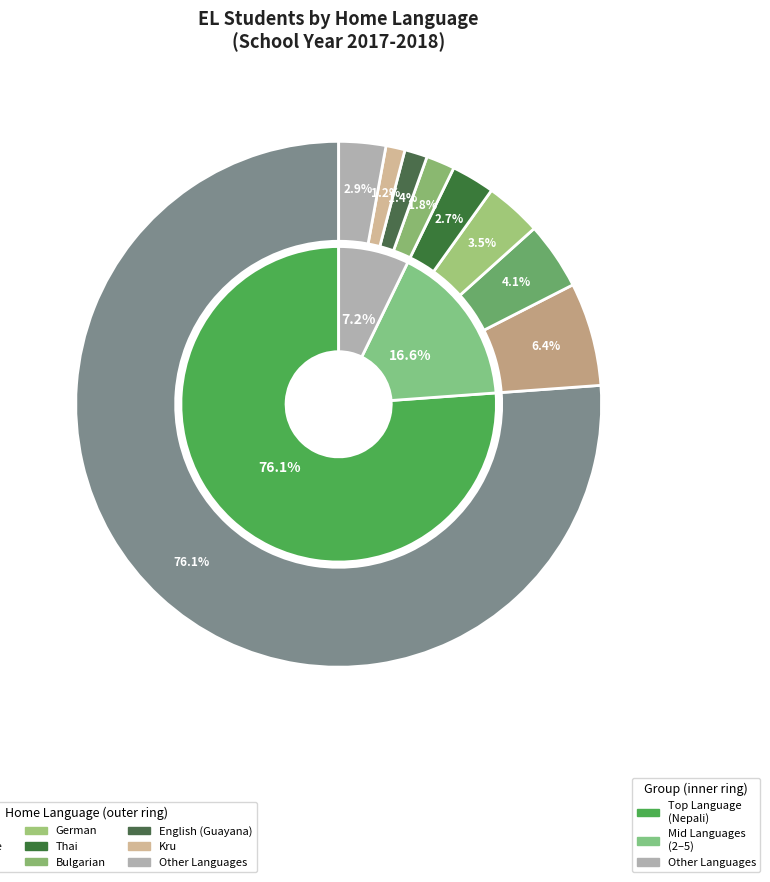

Do English (Guayana) and Cebuano together represent more than half of the pie?

No